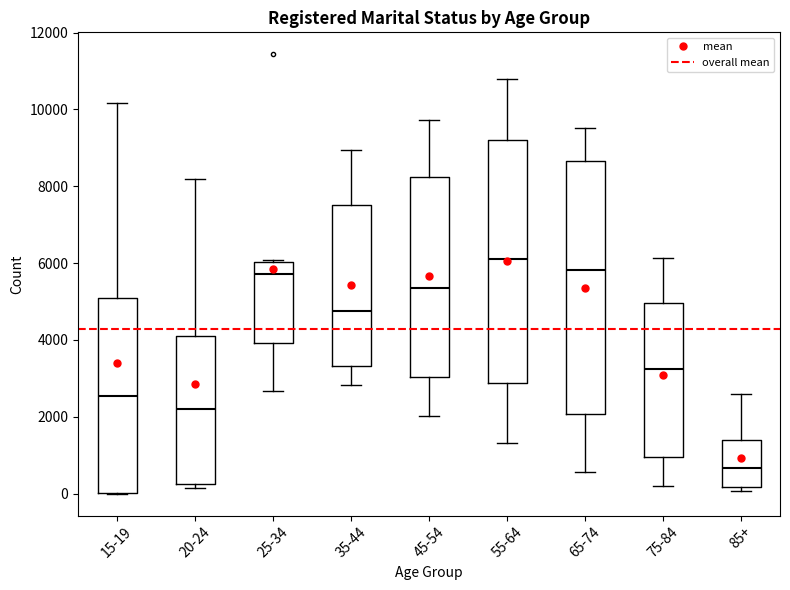

Where is the lower edge of the box for 35-44 on the y-axis? The values are not printed on the chart, so give them approximately, as read against the axis.

3400